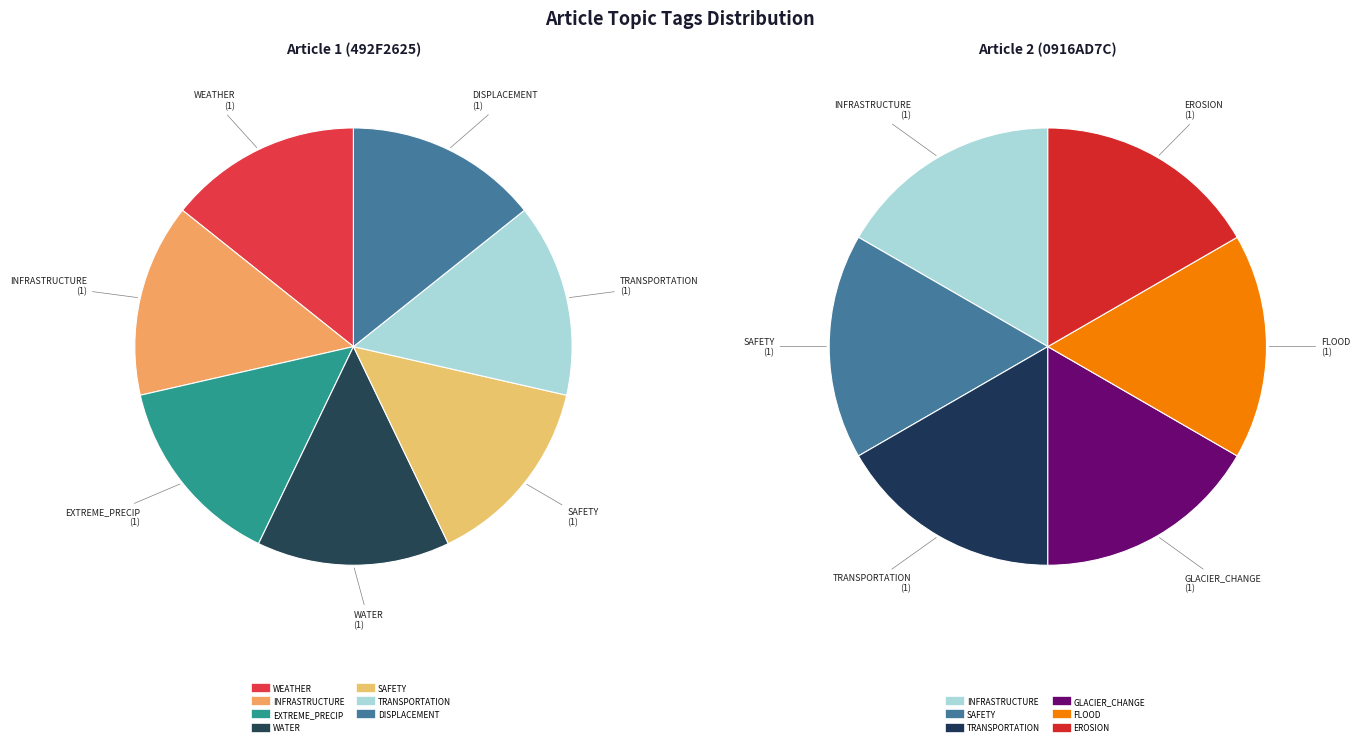

Combined, do DISPLACEMENT and EROSION account for over 50%?

No